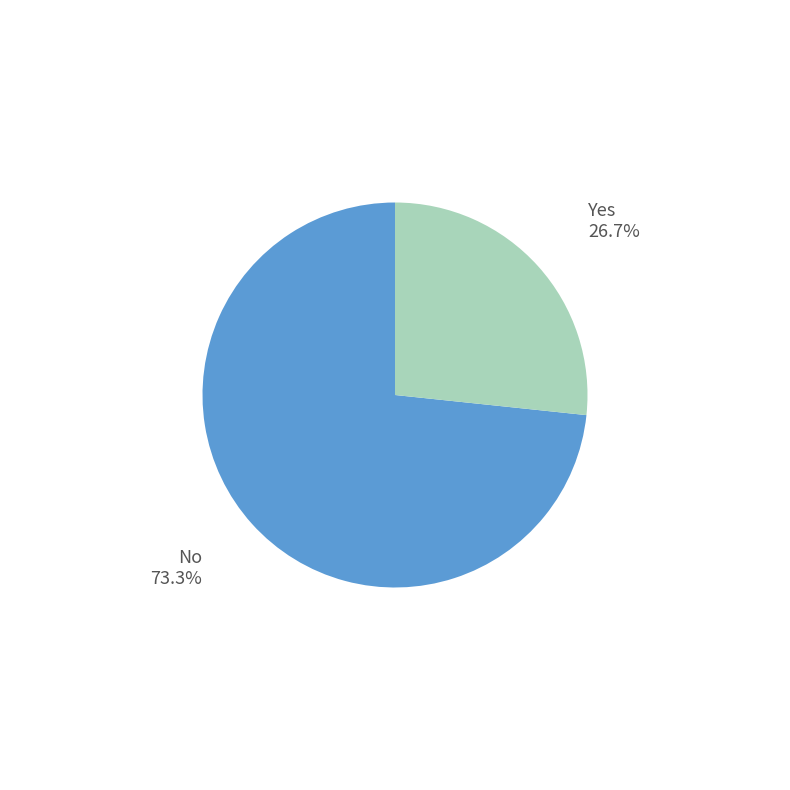

Does any single category account for the majority?

Yes